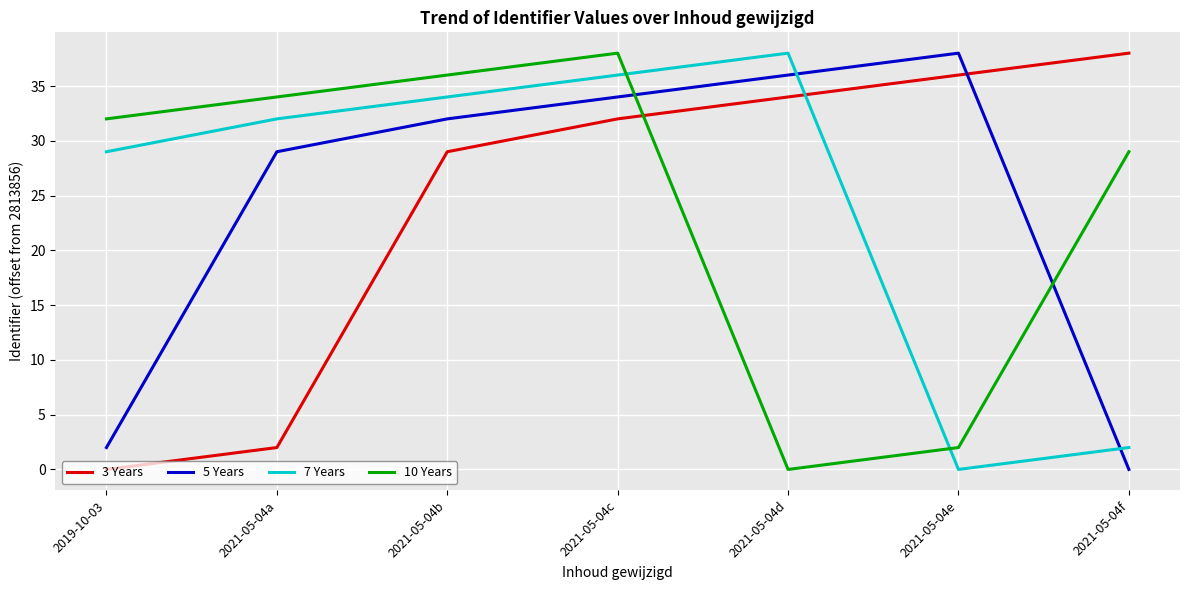

What is the difference between the highest and lowest values at 2021-05-04c?

6